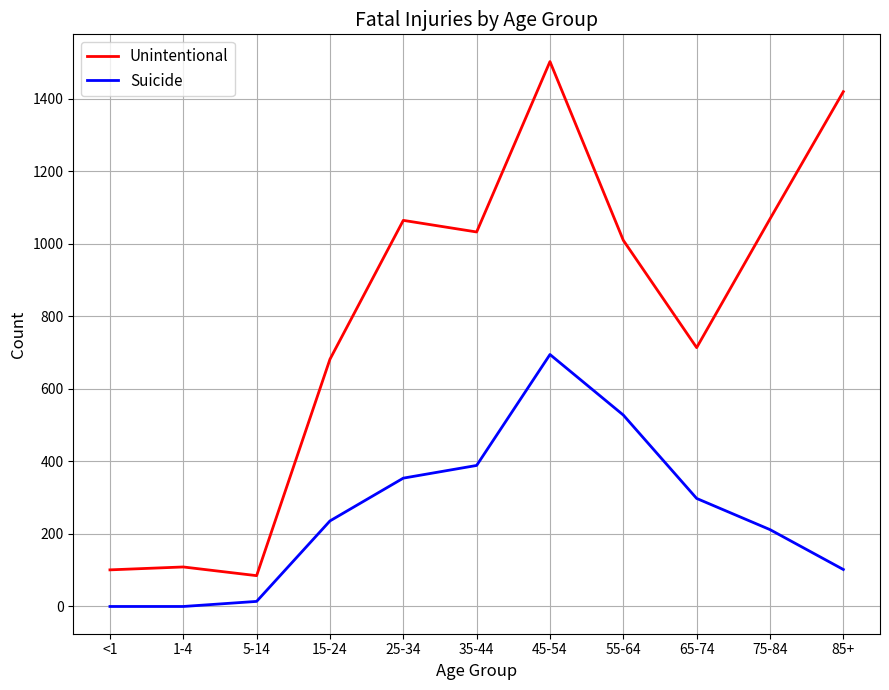

Rank the series by their maximum value, from lowest to highest.

Suicide, Unintentional